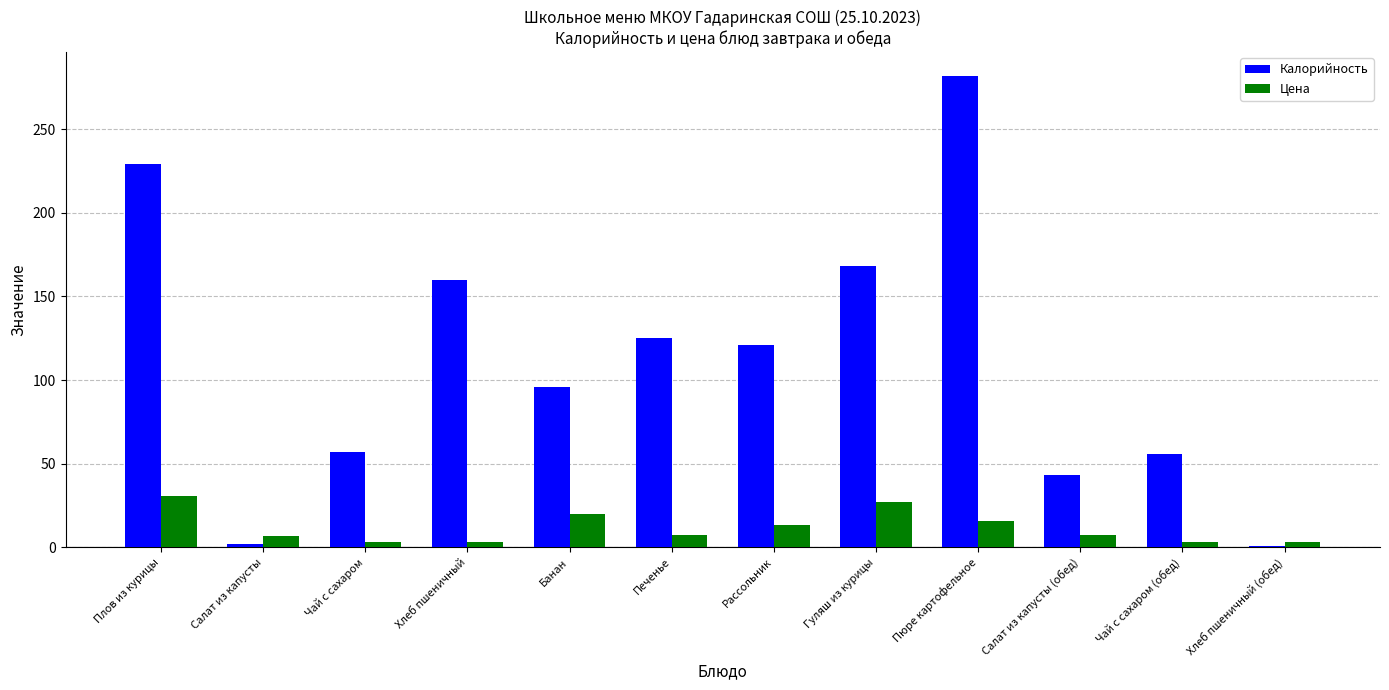

What is the maximum value shown in the chart?

282.0